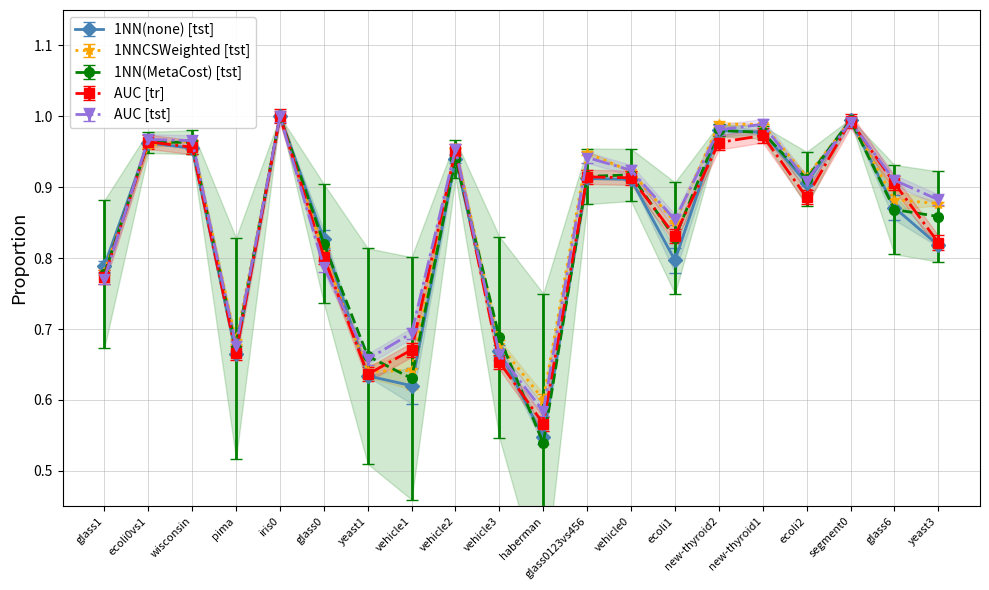

At which category does 1NN(none) [tst] reach its first local valley?

pima